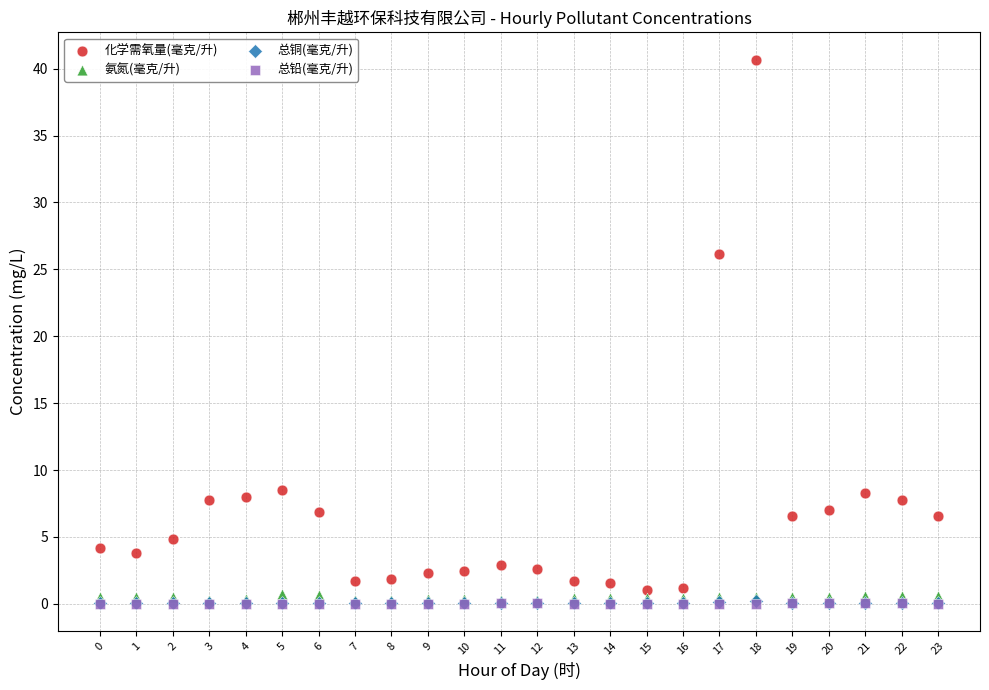

What are all the series names shown in the legend?

化学需氧量(毫克/升), 氨氮(毫克/升), 总铜(毫克/升), 总铅(毫克/升)